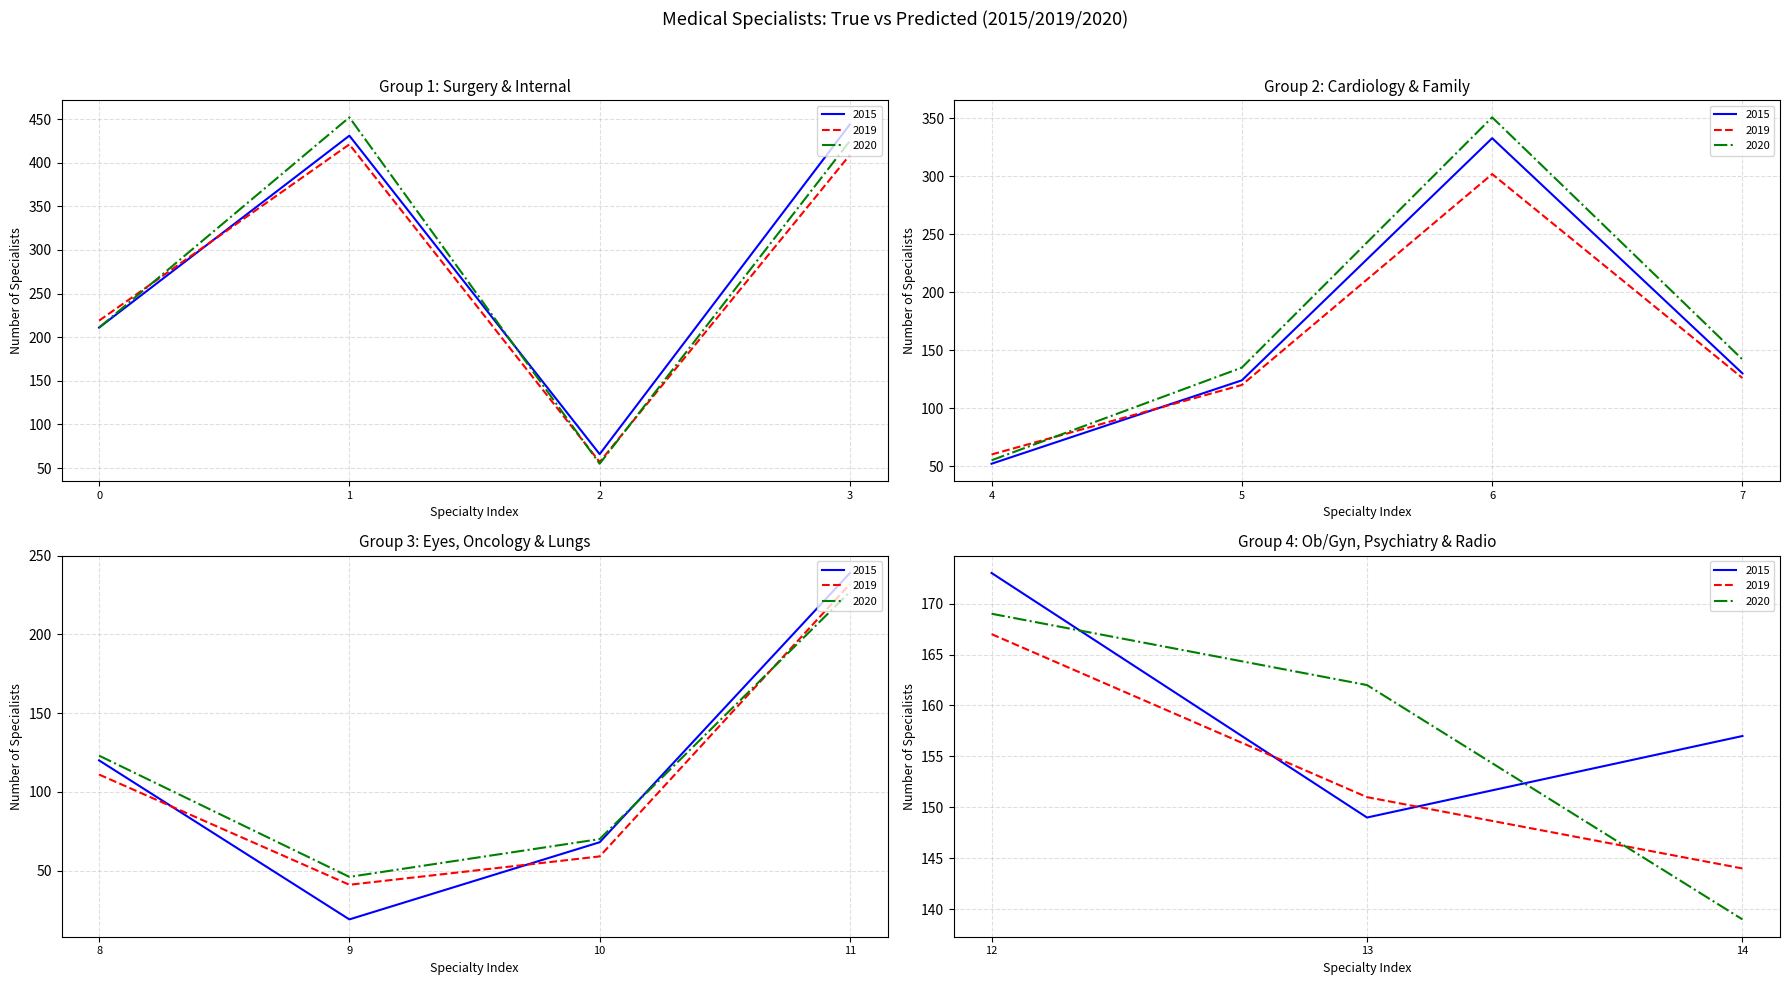

At how many categories does at least one series exceed 397?

2